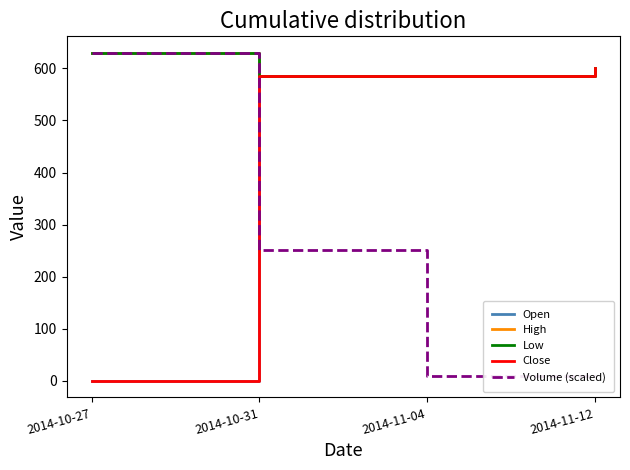

At how many categories does at least one series exceed 95?

4